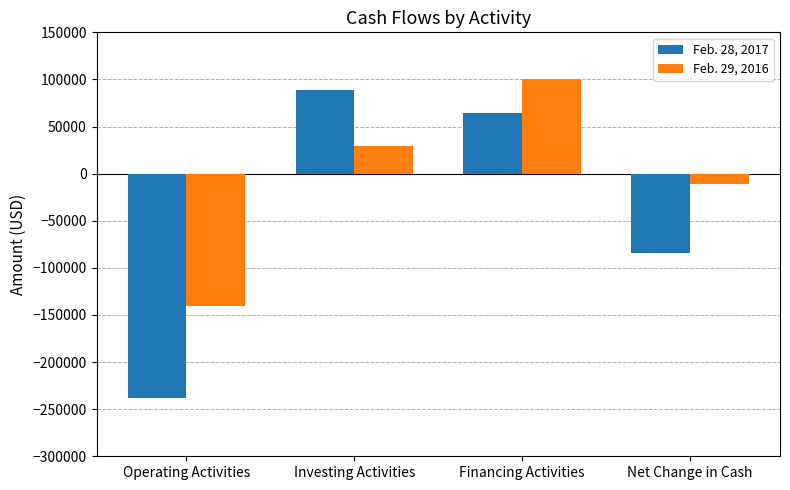

Reading right to left, list all the values displayed in this chart.

Feb. 28, 2017: Net Change in Cash=-84680	Financing Activities=64378	Investing Activities=88723	Operating Activities=-237781
Feb. 29, 2016: Net Change in Cash=-10981	Financing Activities=100000	Investing Activities=29001	Operating Activities=-139982